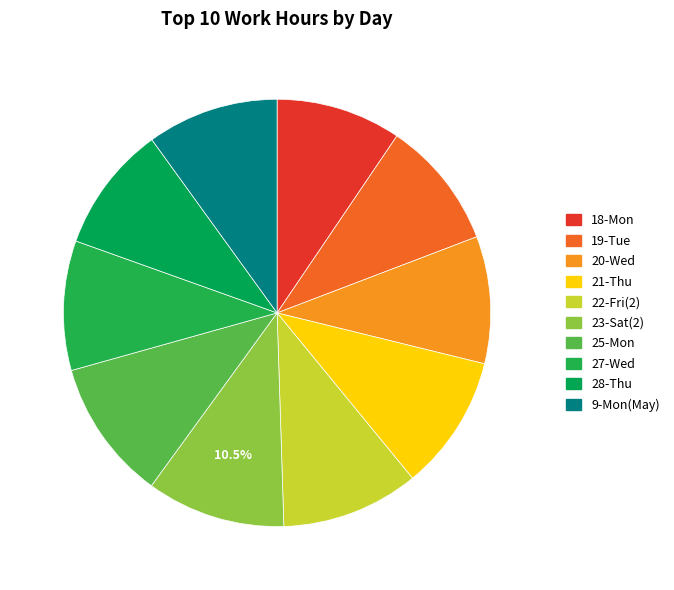

Is there a majority slice in this chart?

No